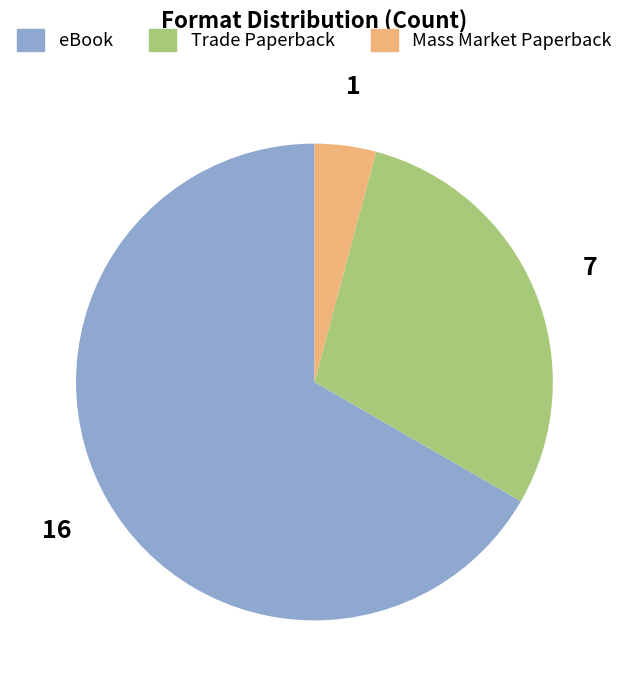

Is there a majority slice in this chart?

Yes